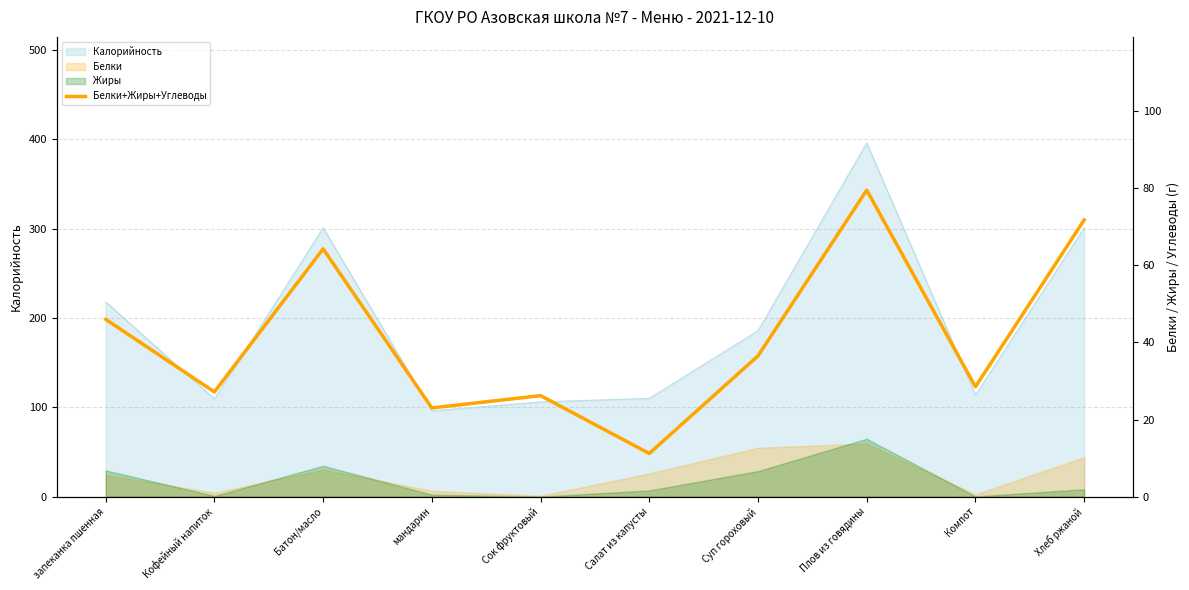

Where is the first local maximum?

Батон/масло